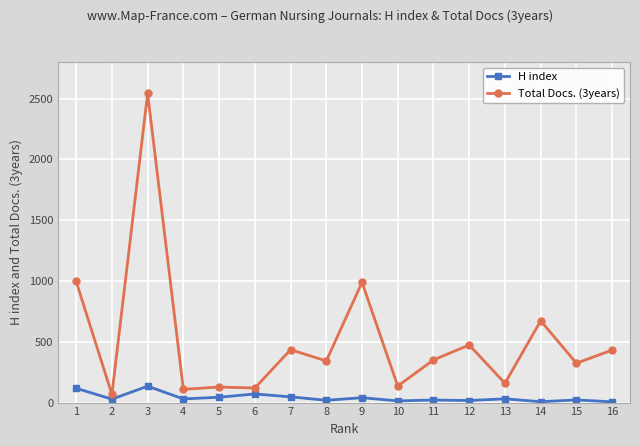

Rank the series at 7 from lowest to highest value.

H index, Total Docs. (3years)